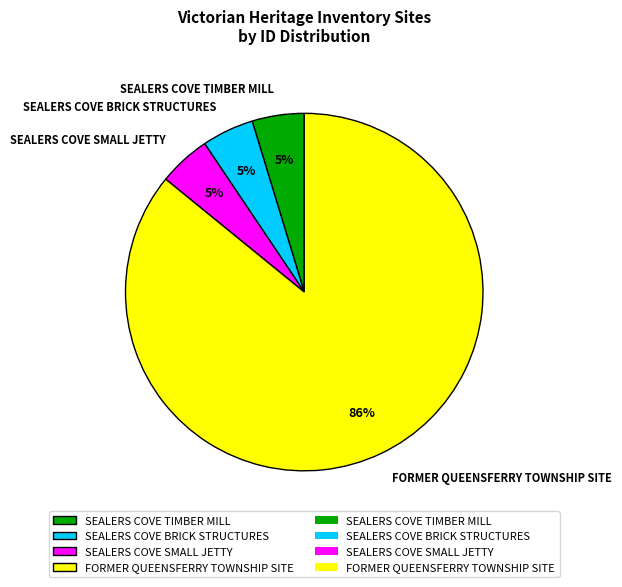

Which category has the biggest portion of the pie?

FORMER QUEENSFERRY TOWNSHIP SITE